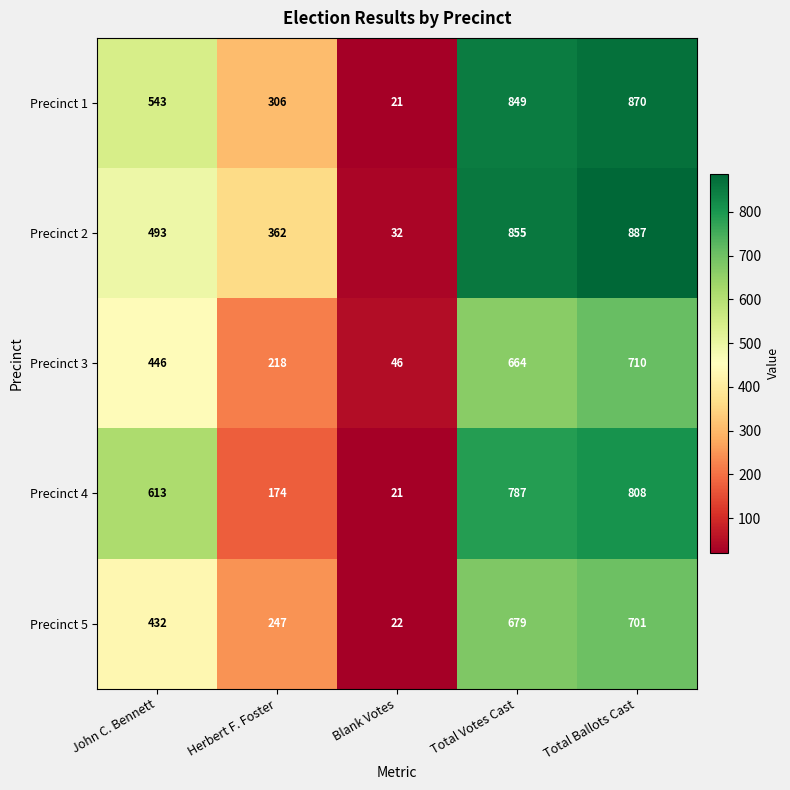

What is the difference between the second highest and minimum values in the Precinct 3 series?

618